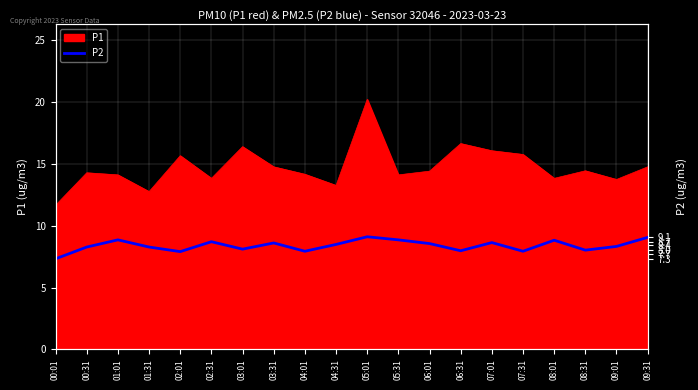

Where is the first local minimum?

02:01